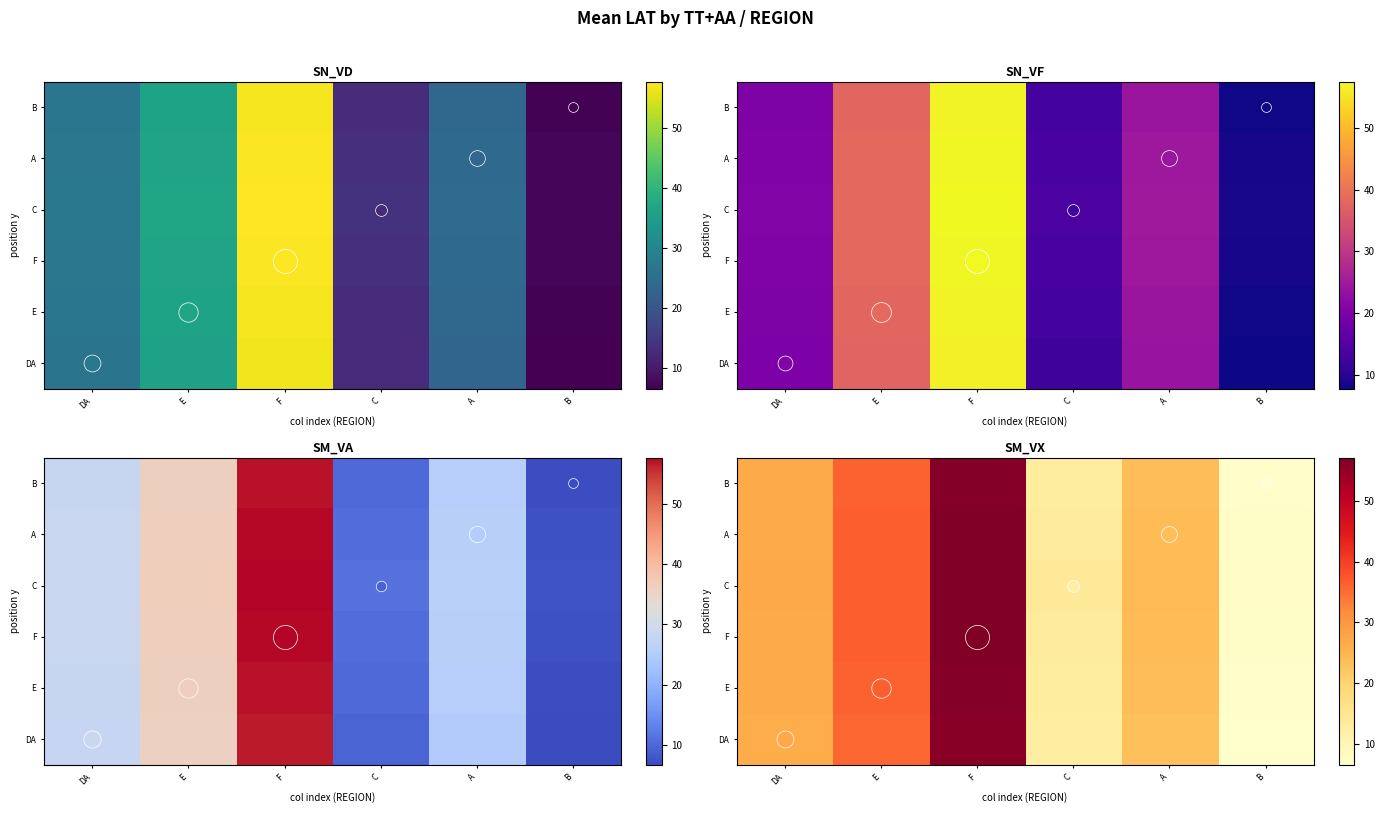

What is the average value of the C series?

27.7